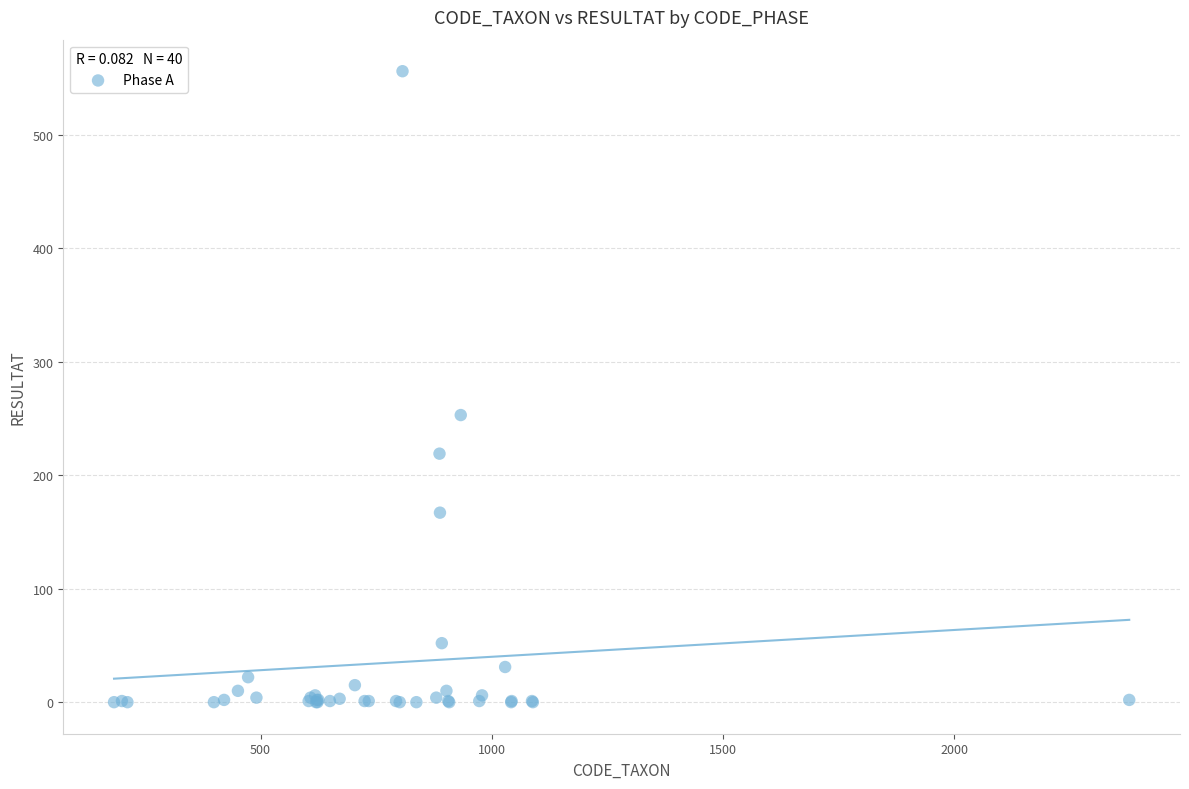

What Y value in the scatter plot is closest to 278?

253